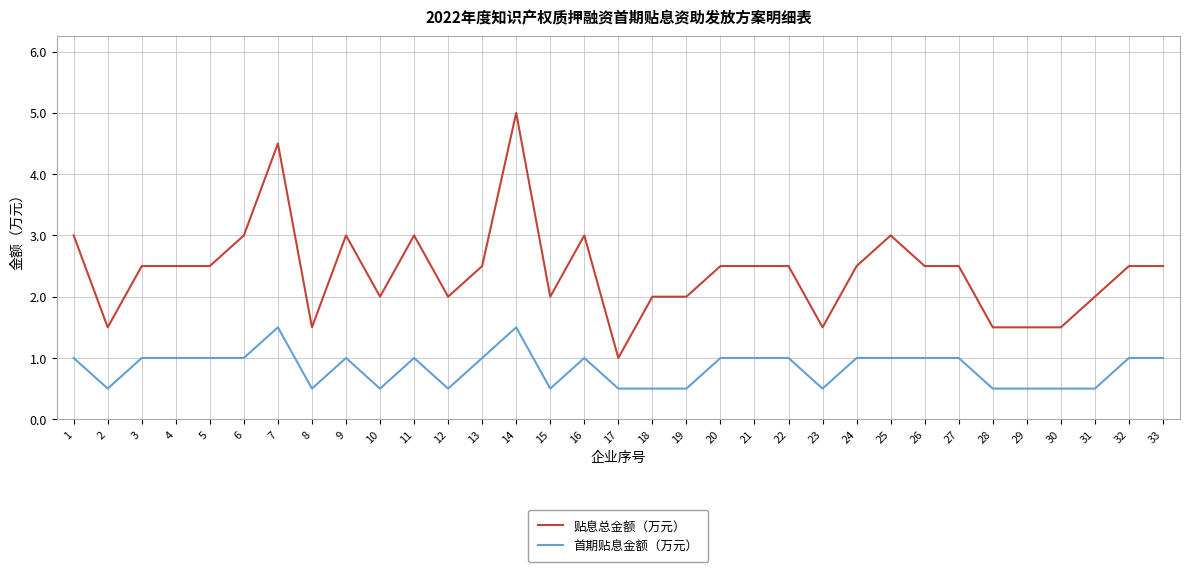

True or false: 贴息总金额（万元） has more than 2 interior local peaks.

True